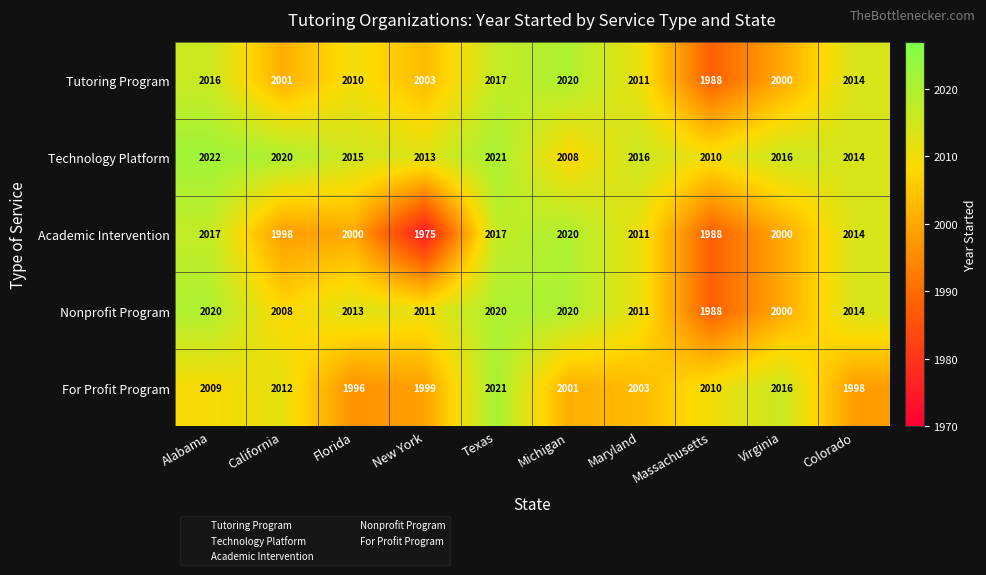

What is the maximum value for Tutoring Program?

2020